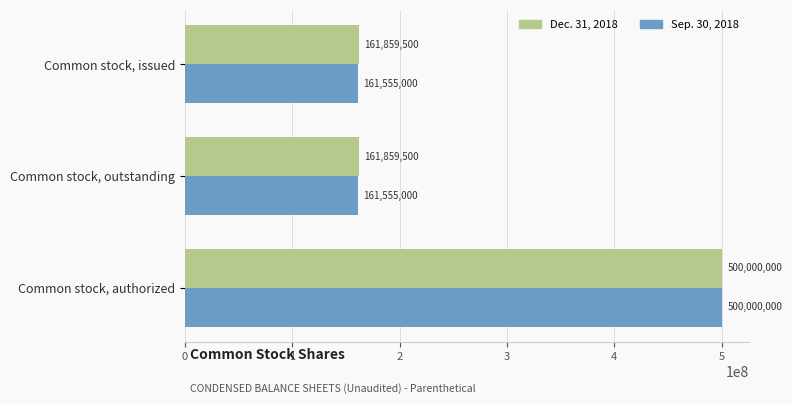

What is the minimum value shown in the chart?

161555000